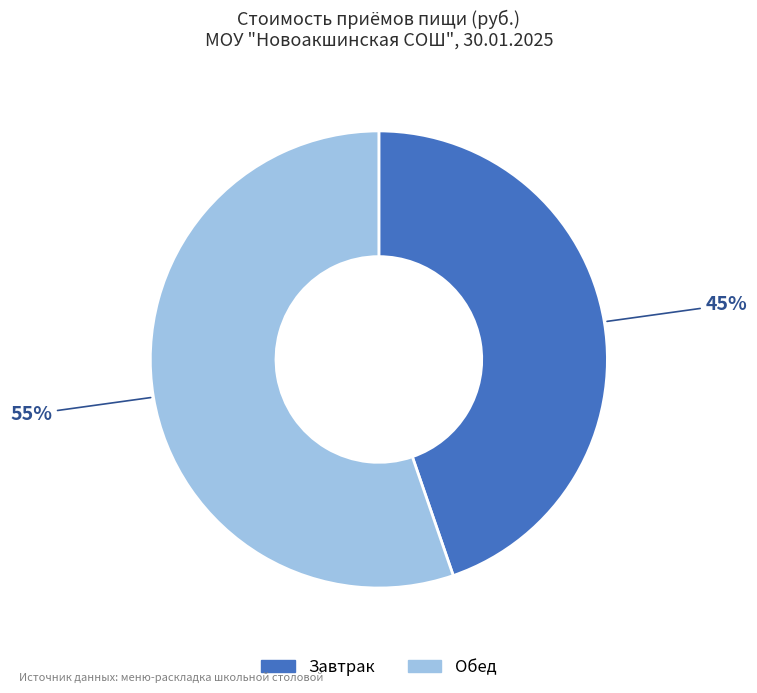

To the nearest percent, what is the average slice percentage?

50%